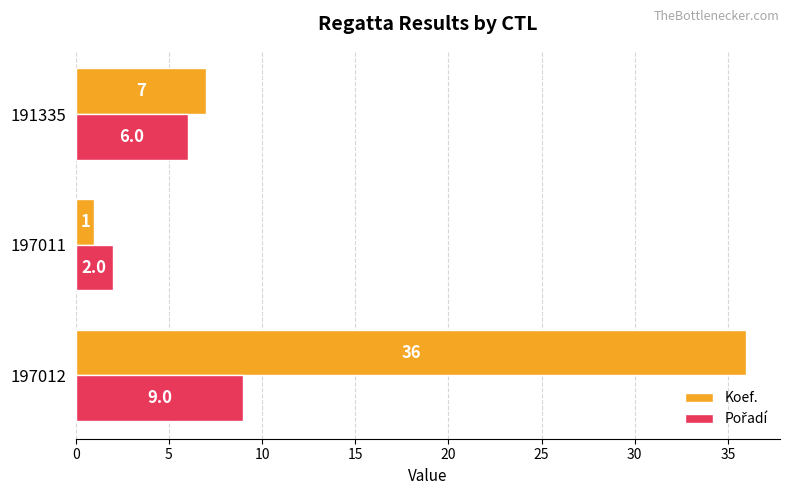

What is the greatest value displayed?

36